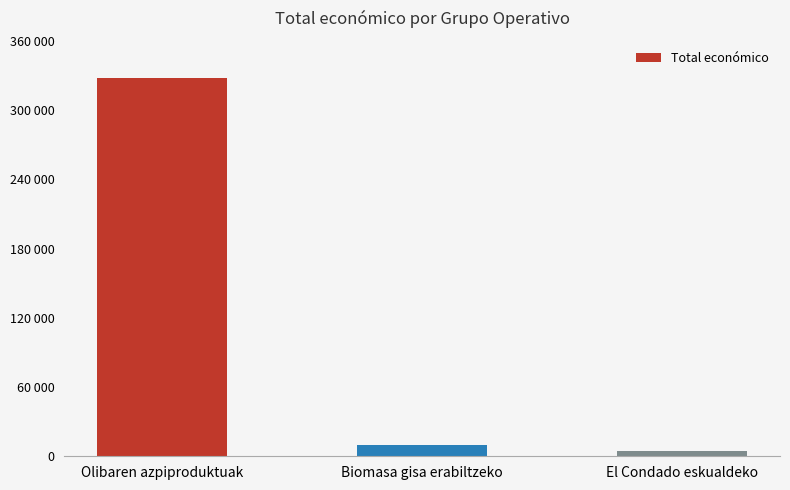

Reading right to left, extract all data points from this chart.

El Condado eskualdeko=4870	Biomasa gisa erabiltzeko=9832	Olibaren azpiproduktuak=327744